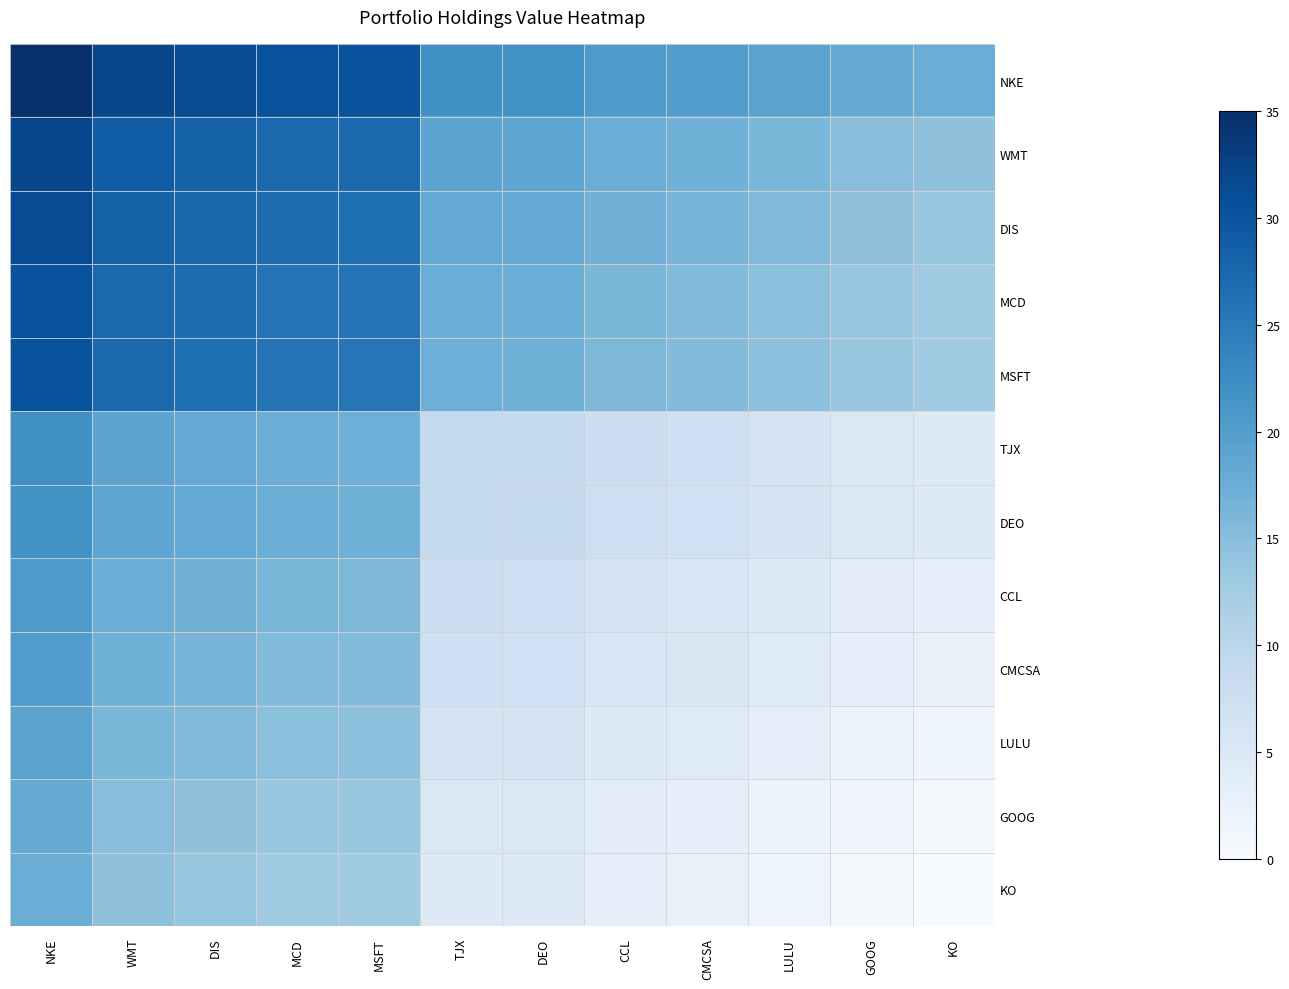

Is the value of GOOG at GOOG greater than the value of NKE at CCL?

No